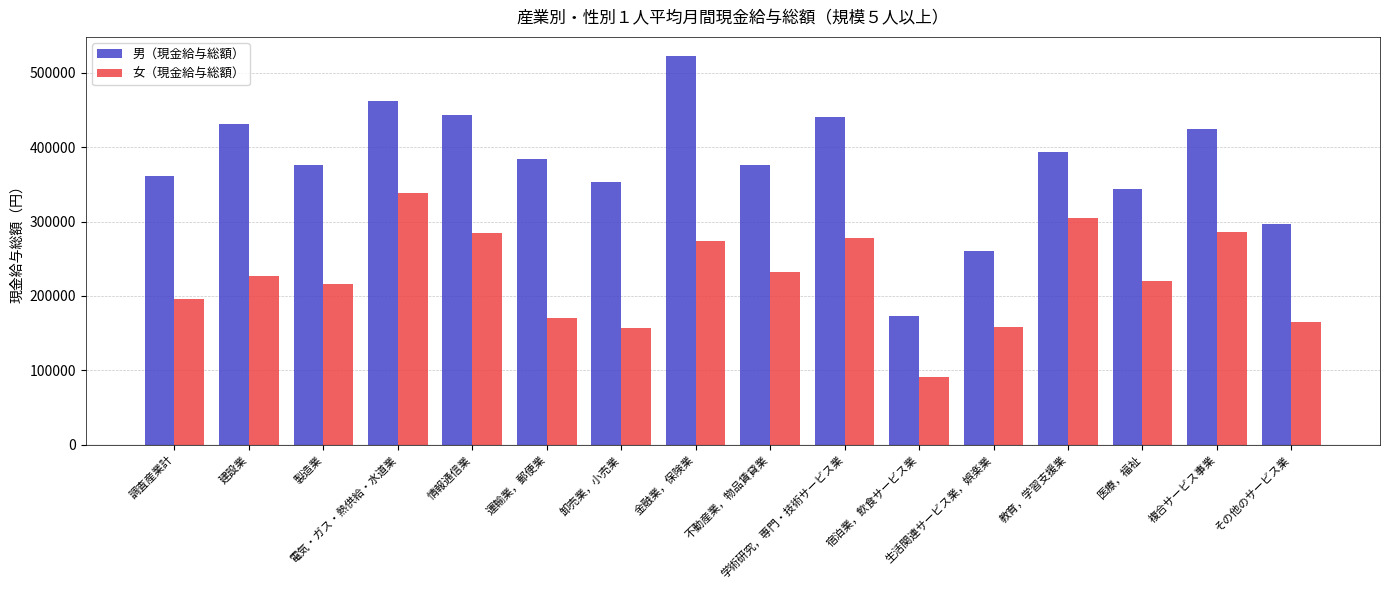

What is the difference between the maximum and minimum values in the 女（現金給与総額） series?

247561